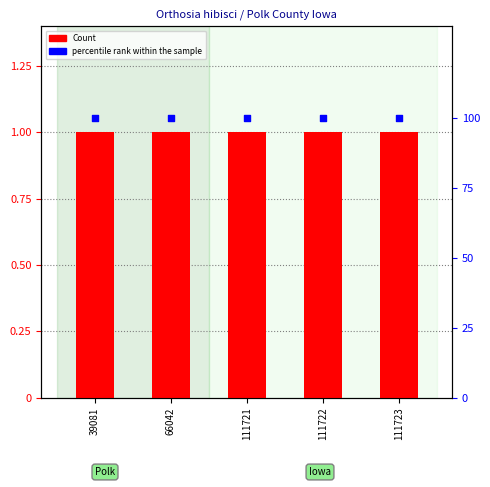

At which category is the sum across all series the highest?

39081